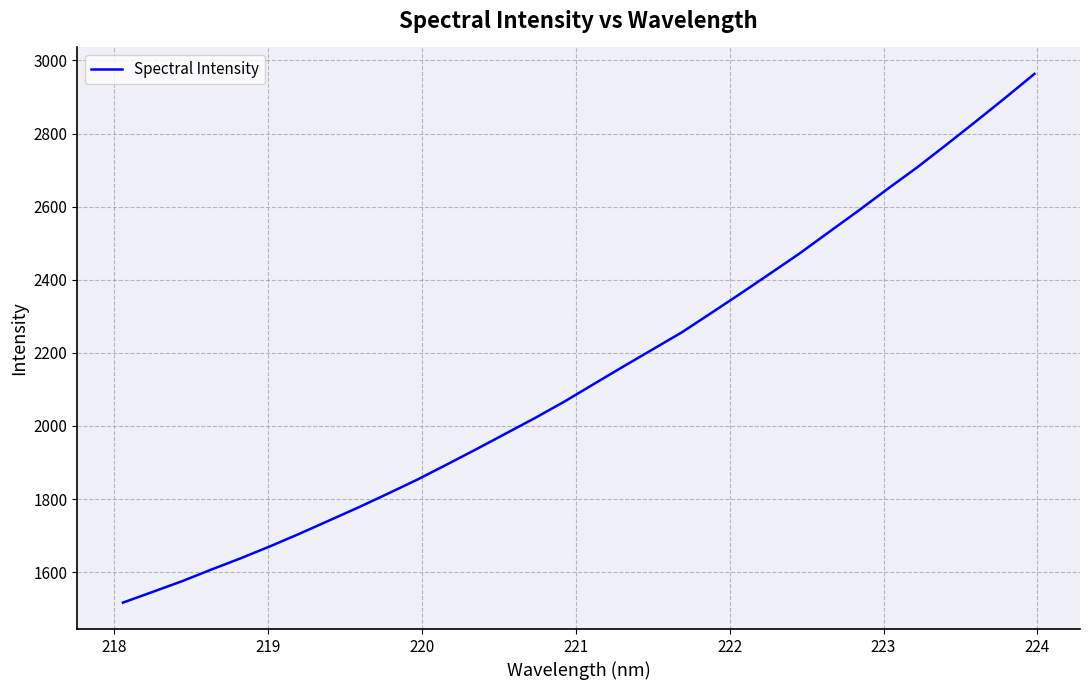

What is the difference between the maximum and minimum values?

1446.6